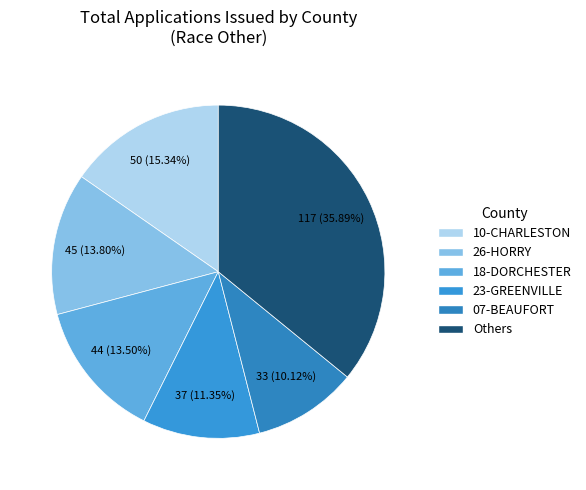

How many slices are in this pie chart?

6